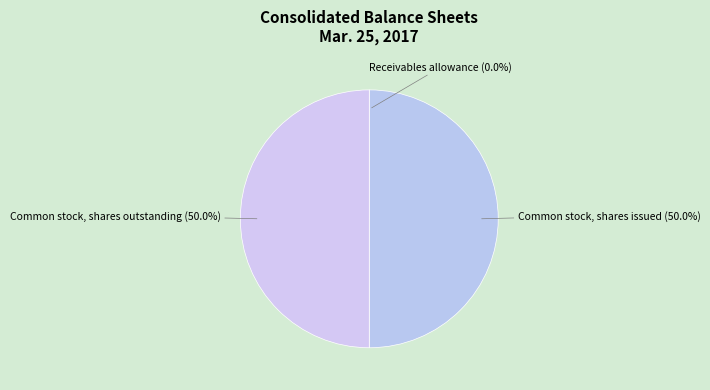

To the nearest percent, what percentage of the pie is Common stock, shares outstanding?

50%